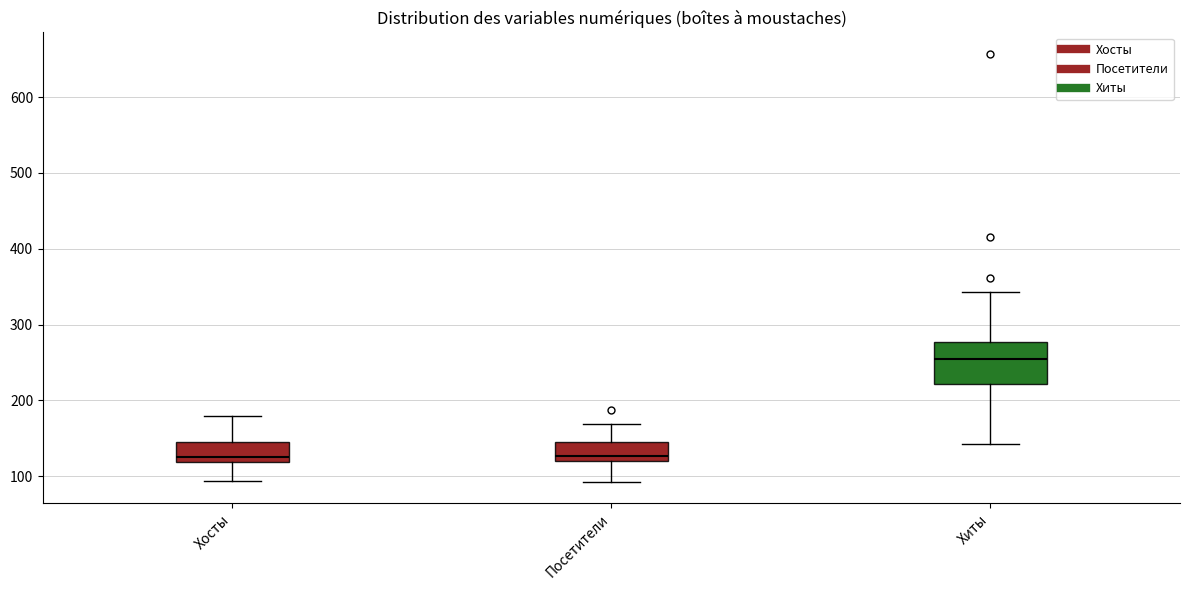

Reading left to right, transcribe this box plot: for each box, give where its median line is, the range the box spans, and where its two whiskers end, as read against the y-axis. The values are not printed on the chart, so give them approximately, as read against the axis.

Хосты: median 130, box 120 to 140, whiskers 90 to 180
Посетители: median 130, box 120 to 150, whiskers 90 to 170
Хиты: median 250, box 220 to 280, whiskers 140 to 340